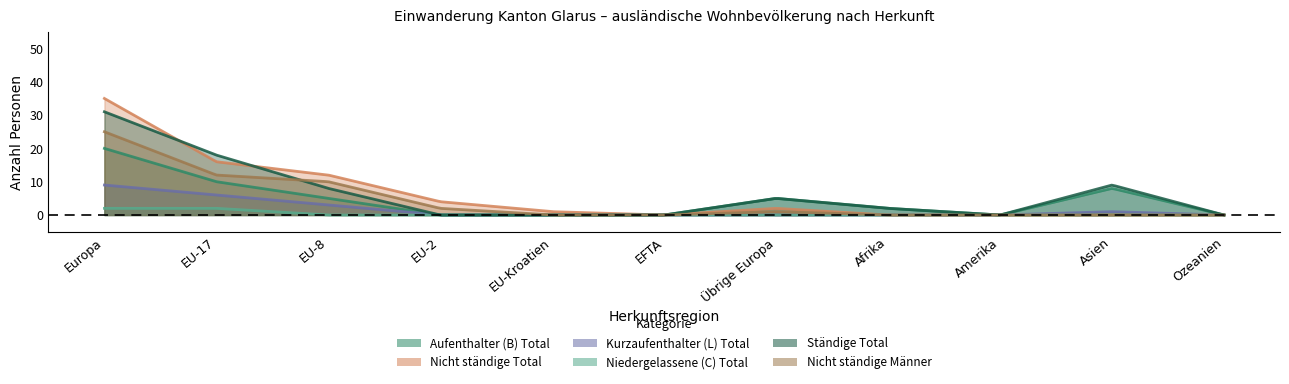

At how many categories does at least one series exceed 19?

1